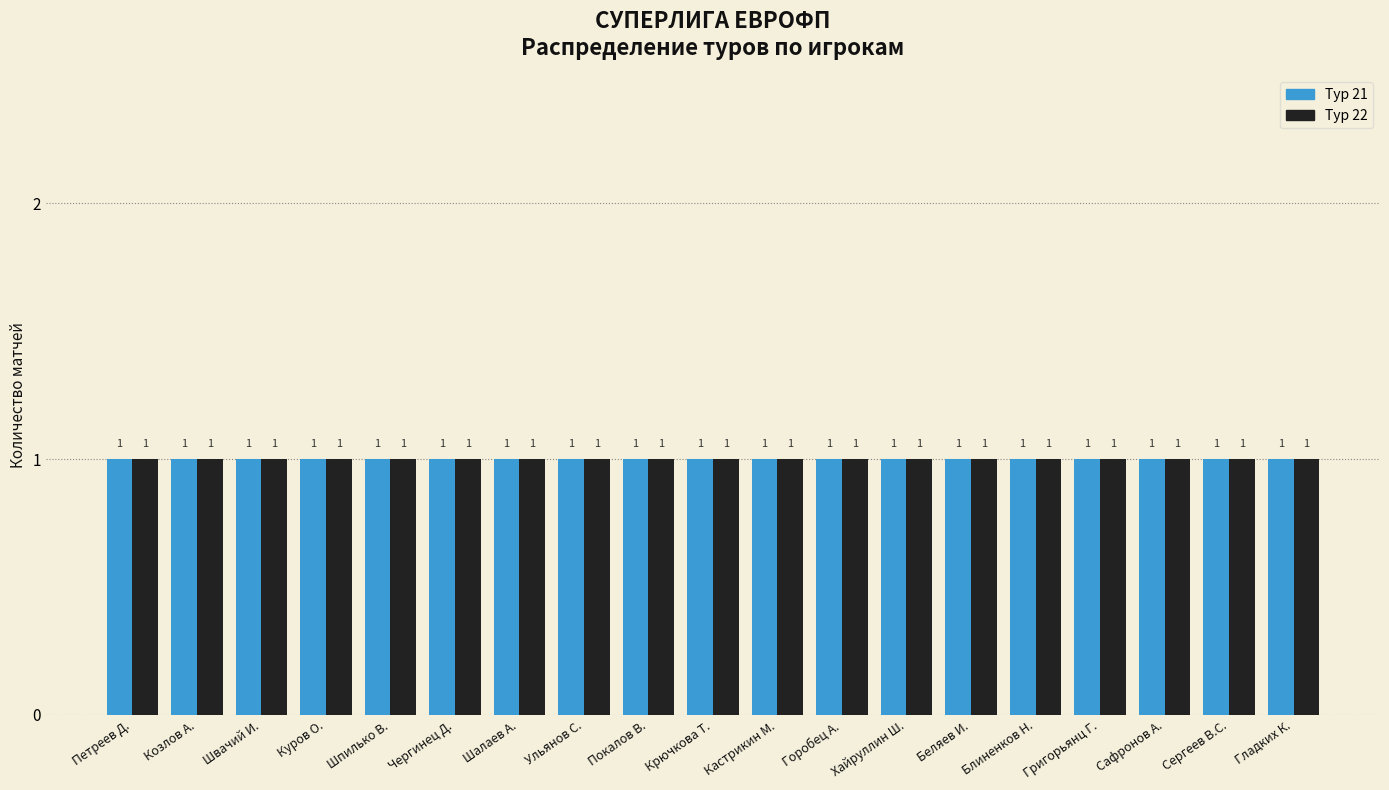

Does the chart contain any negative values?

No